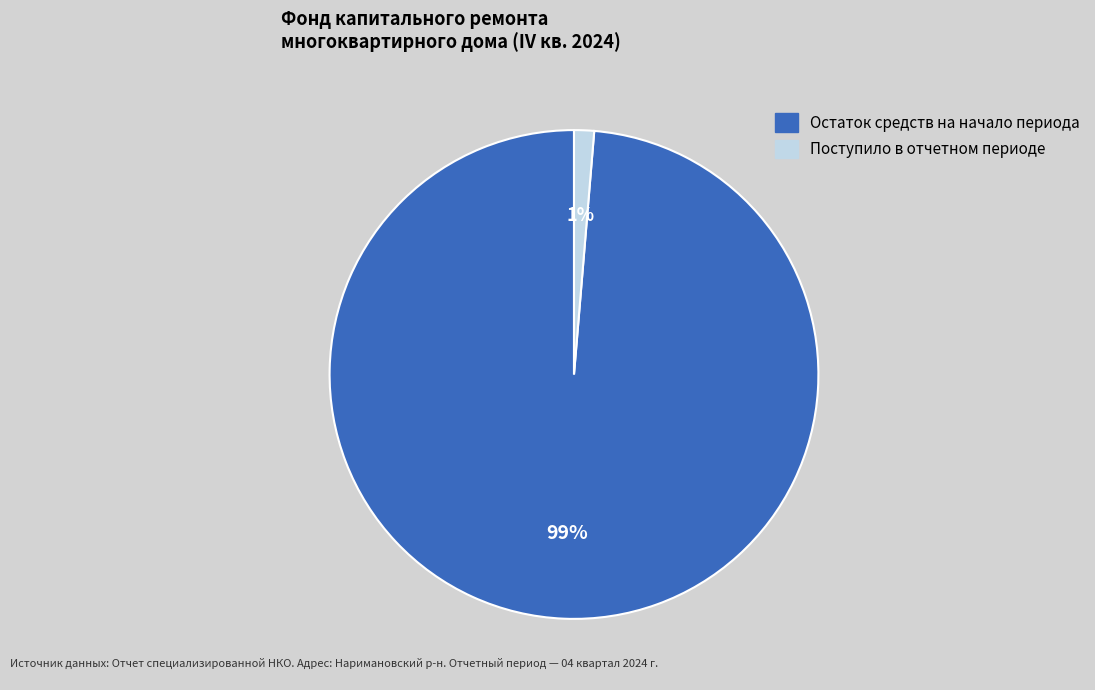

To the nearest percent, what is the average slice percentage?

50%